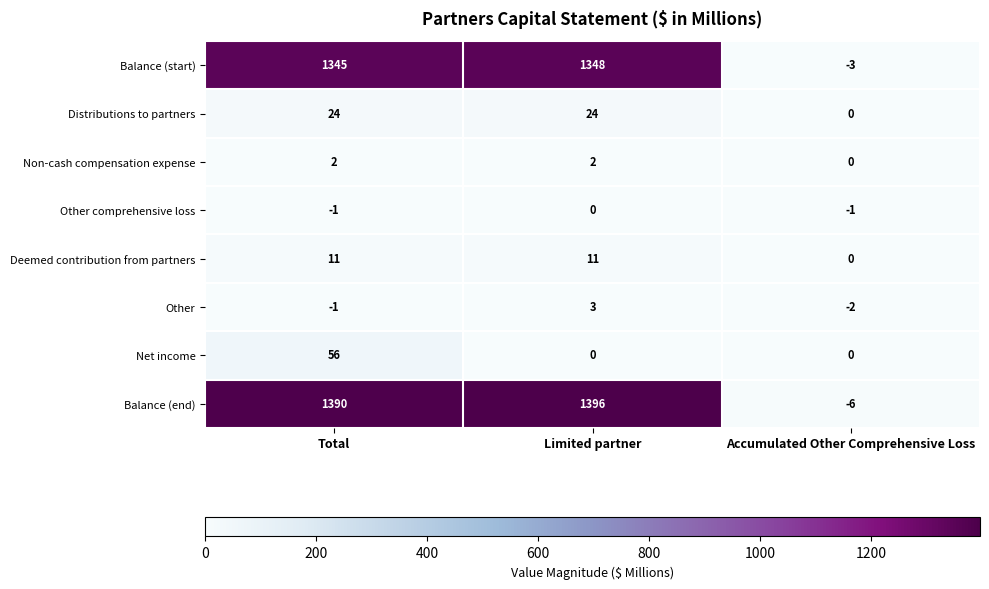

The value of Balance (start) at Limited partner is 1348. True or false?

True